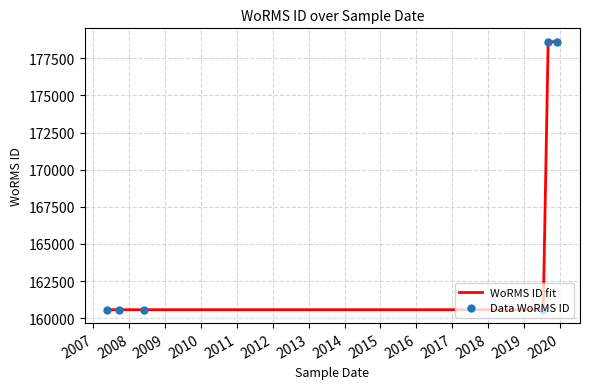

True or false: the data has more than 2 interior local peaks.

False